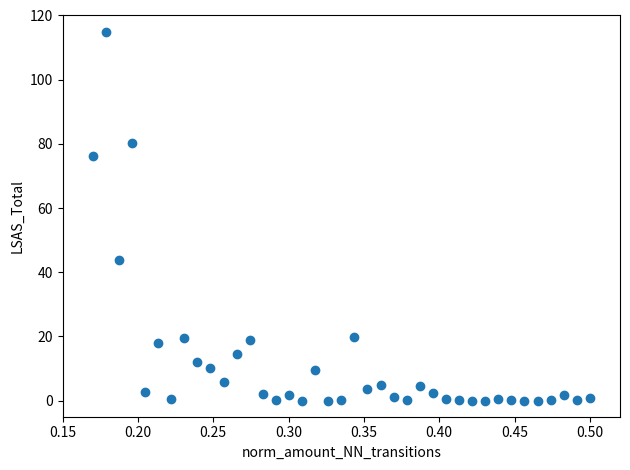

What Y value in the scatter plot is closest to 57?

43.8